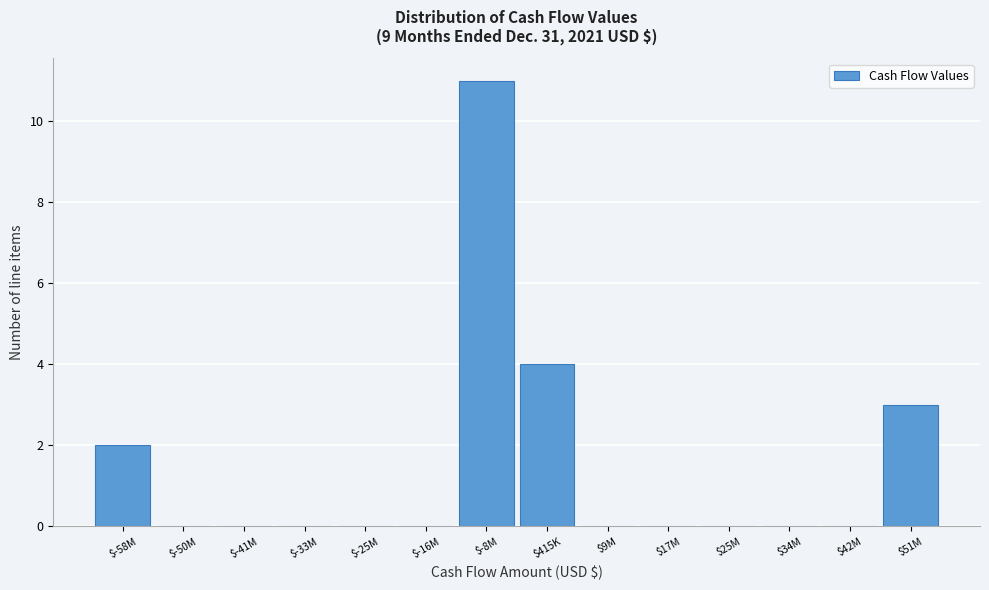

What is the greatest value displayed?

11